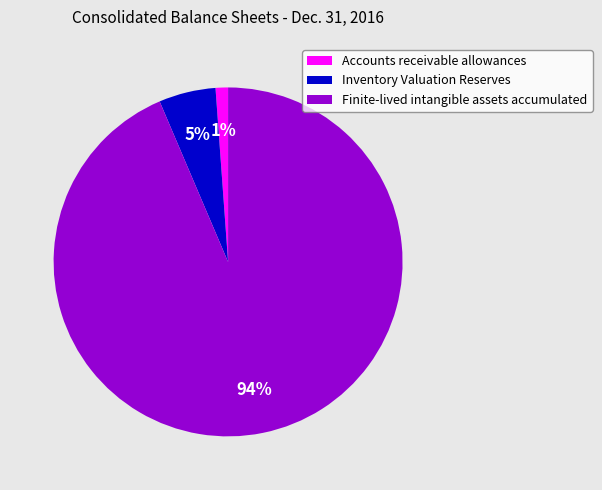

Is the sum of Accounts receivable allowances and Finite-lived intangible assets accumulated greater than half?

Yes